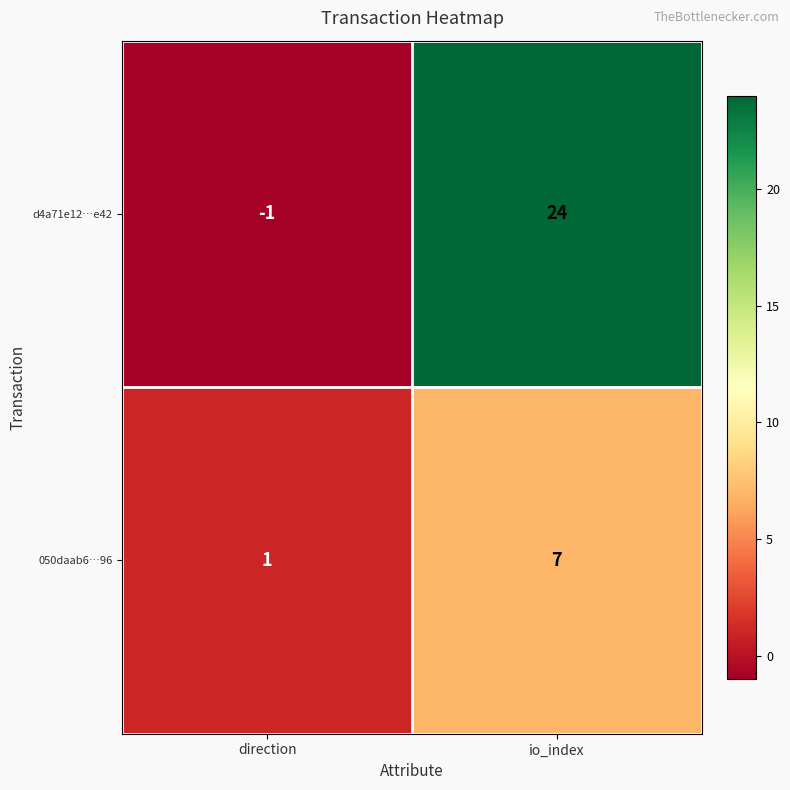

How many categories are shown in the chart?

2